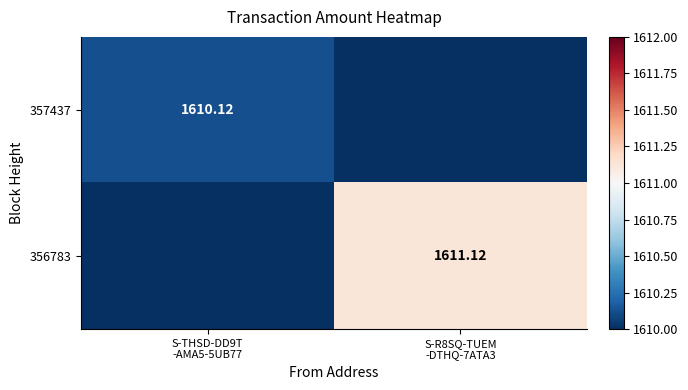

Rank the series by their average value, from lowest to highest.

357437, 356783